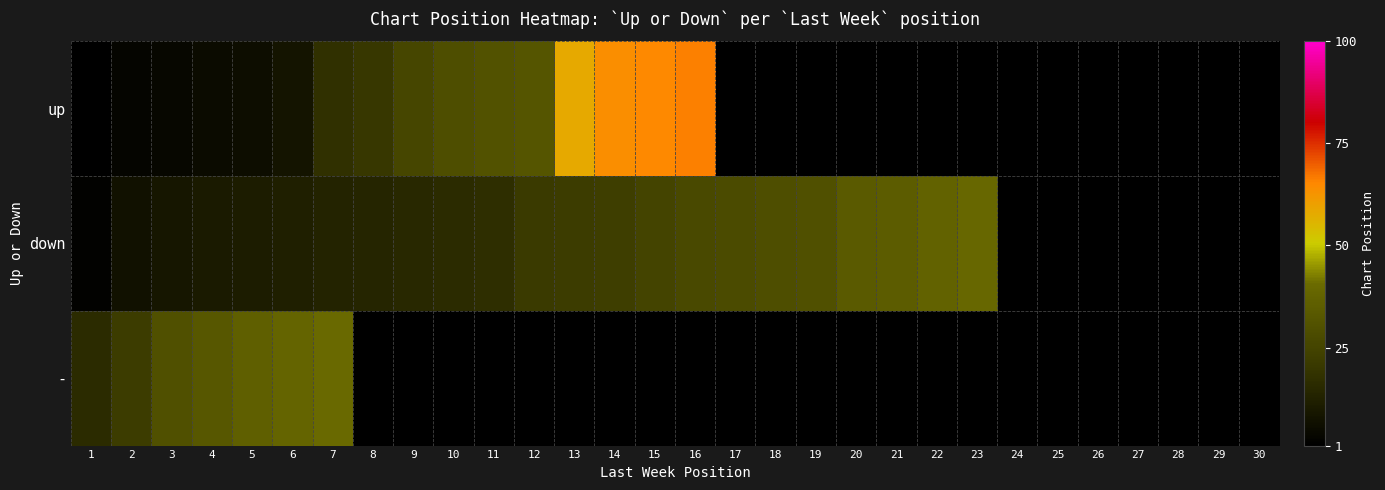

Between 16 and 12, which is larger?

16